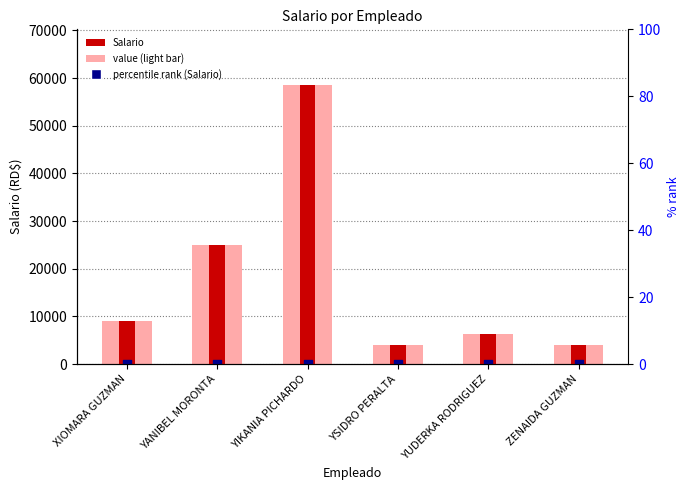

Which series has the largest Y range (max minus min)?

value (light)